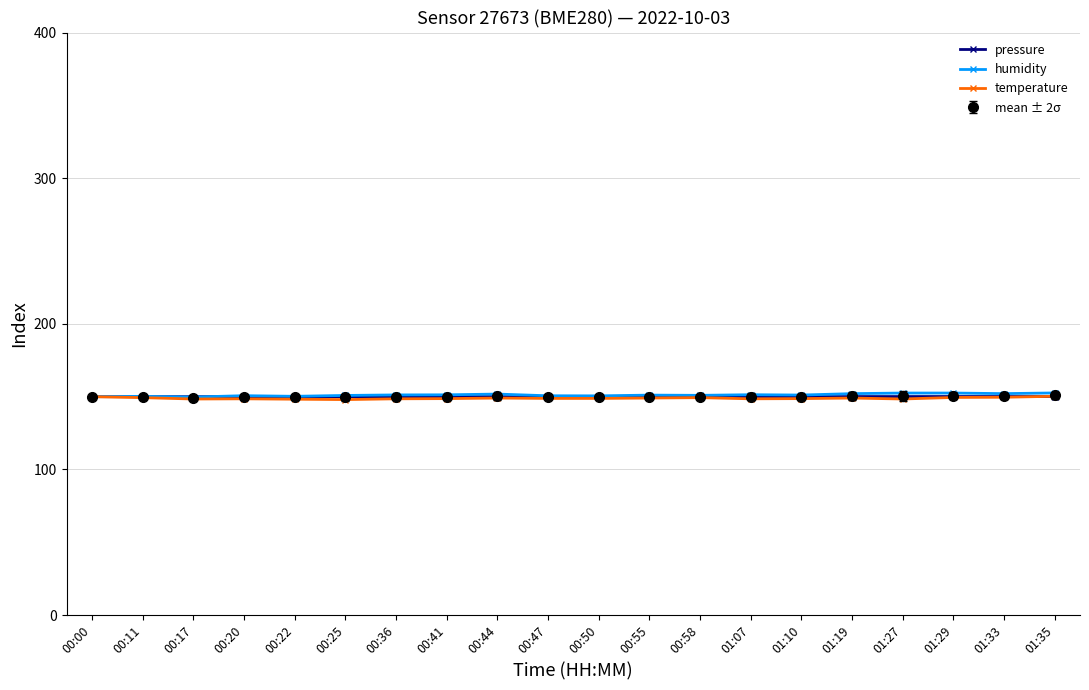

What is the spread (max minus min) of values at 00:41?

2.6